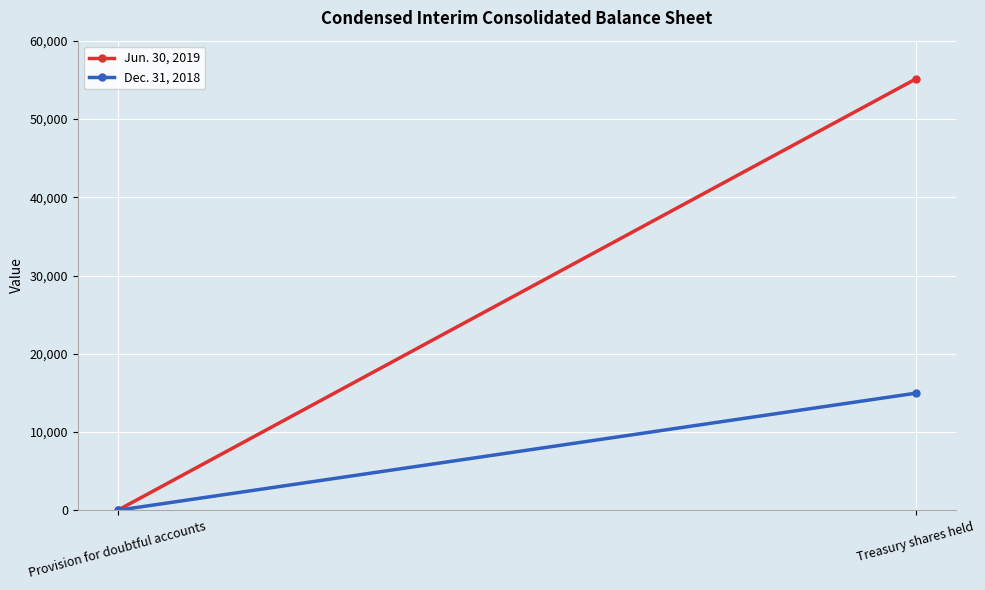

The value of Jun. 30, 2019 at Treasury shares held is 55096. True or false?

True